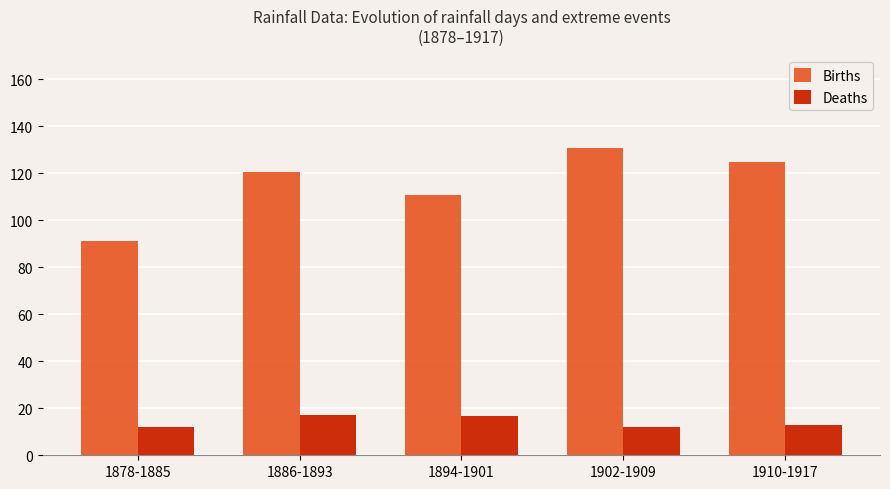

What is the lowest value of the Births series?

91.1